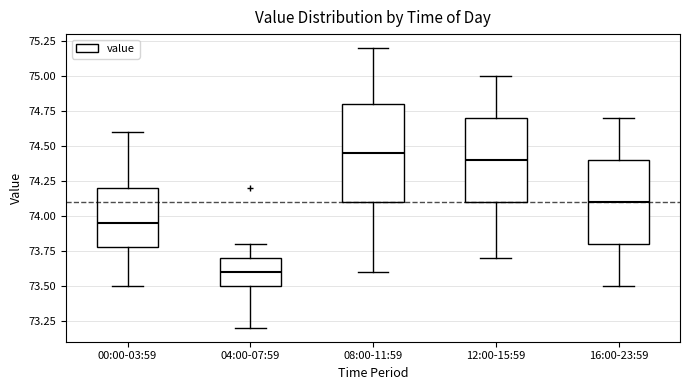

Where does the median line of the box for 12:00-15:59 sit on the y-axis? The values are not printed on the chart, so give them approximately, as read against the axis.

74.40